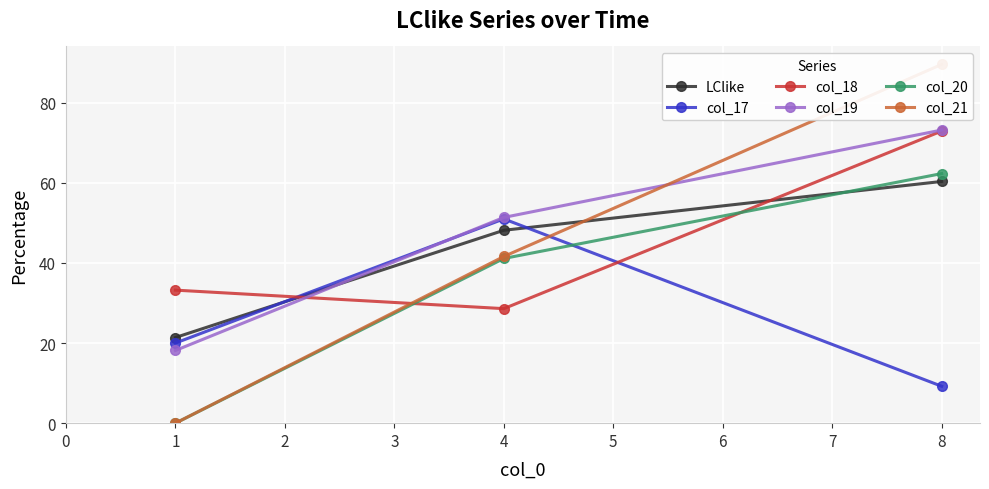

Read the LClike value at 8.

60.3